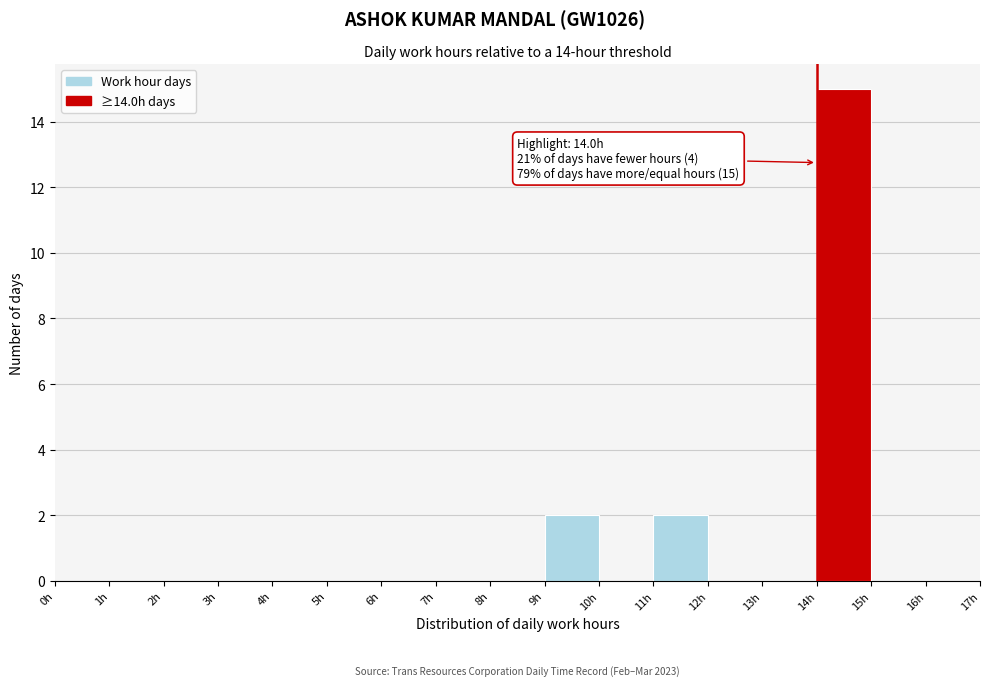

Over which range of the x-axis is the bar tallest?

14 to 15